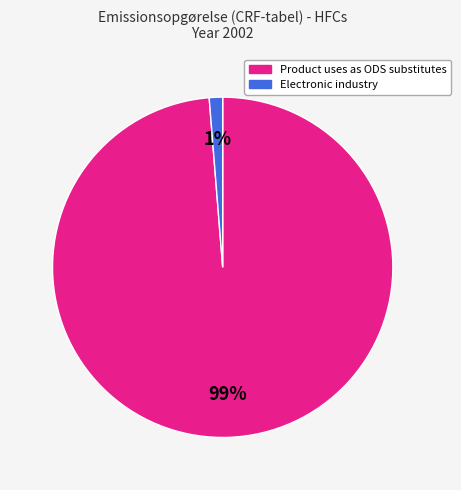

To the nearest percent, what portion does Product uses as ODS substitutes represent?

99%